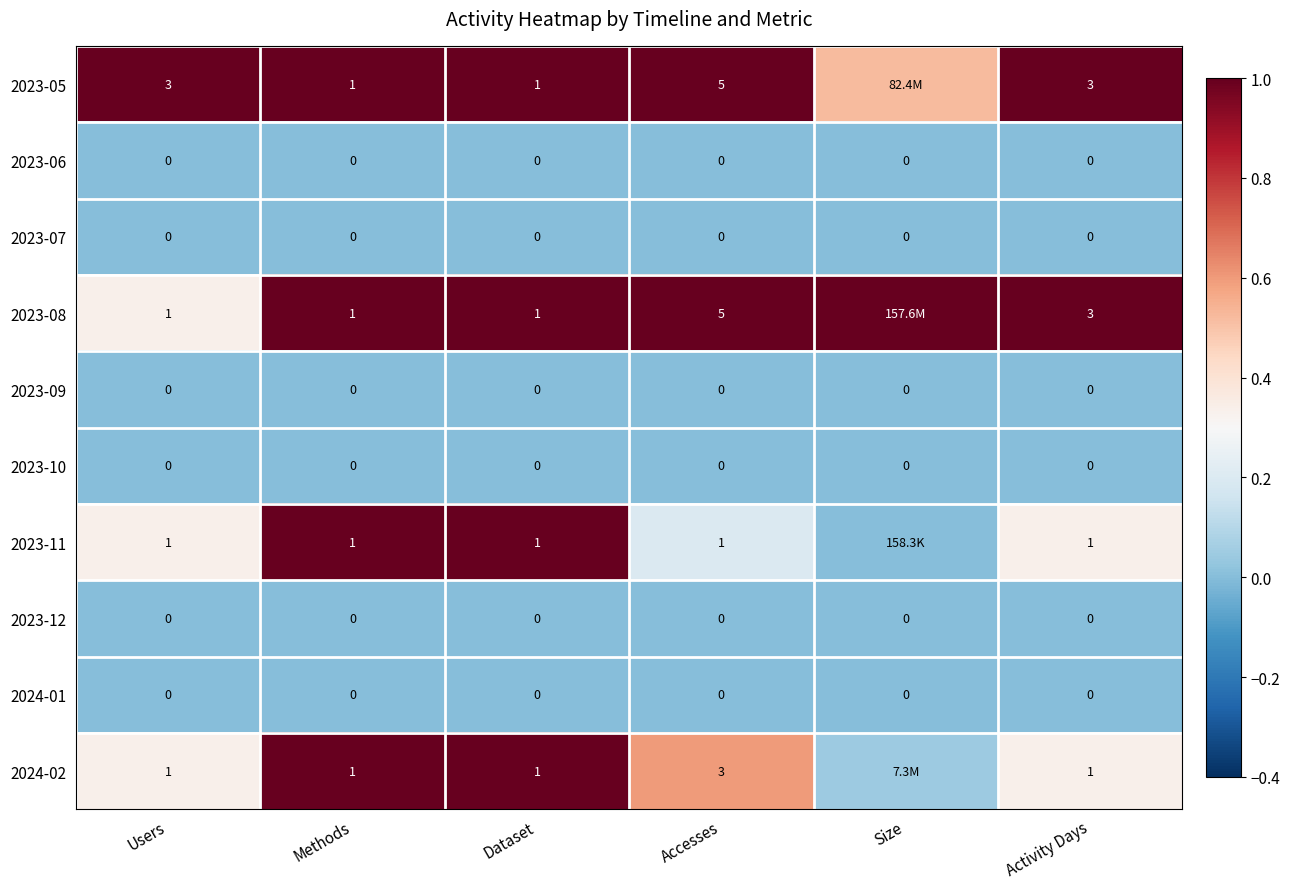

Which series changed the most between Users and Size?

2023-08